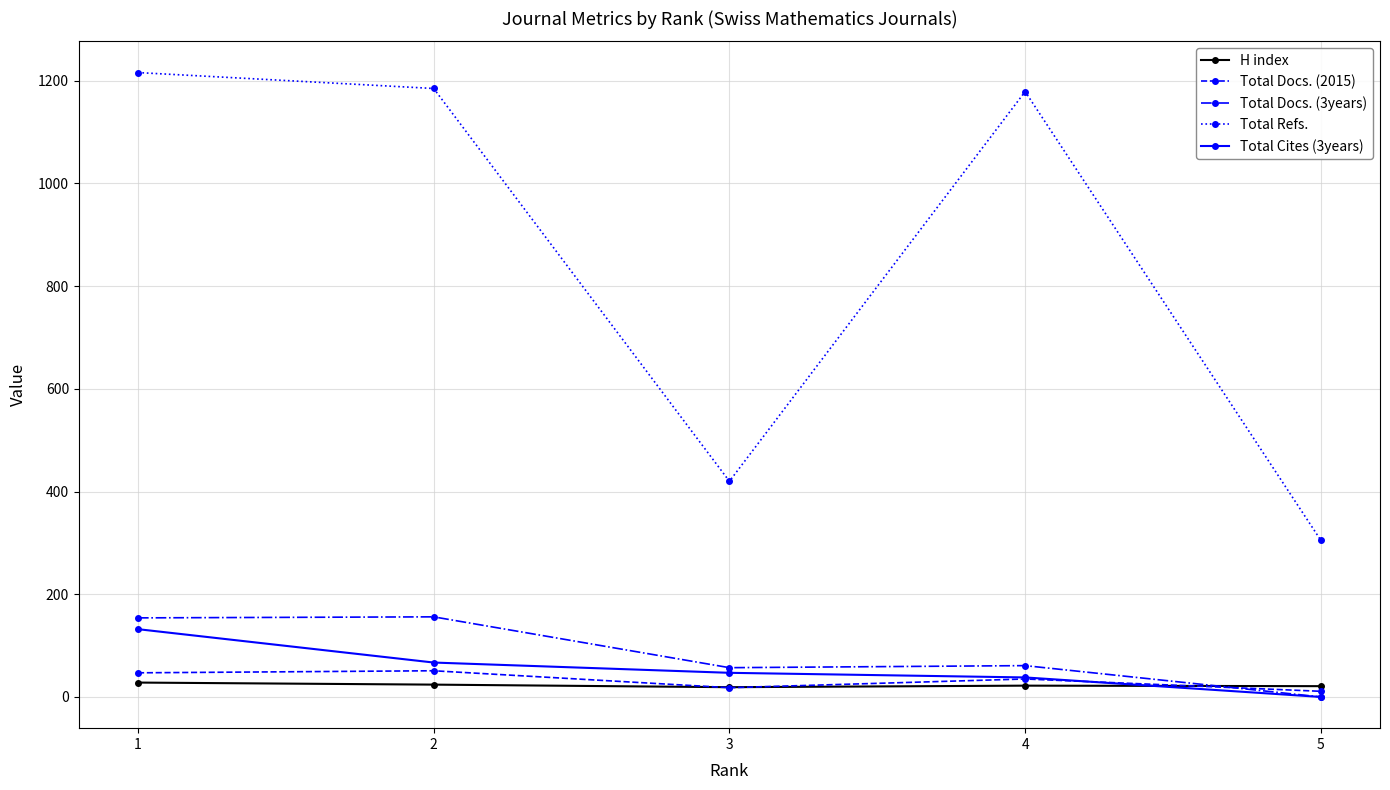

The value of Total Docs. (3years) at 5 is -87. True or false?

False